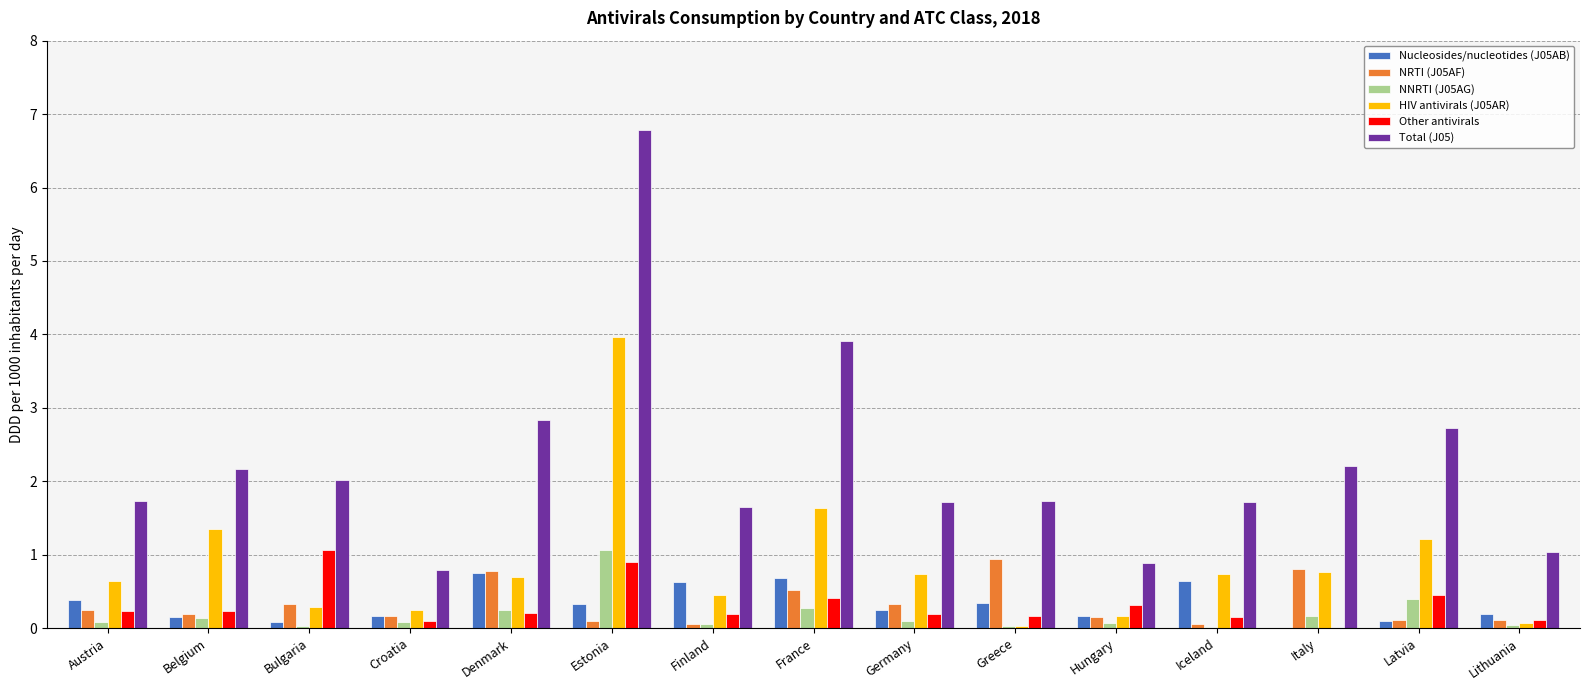

How many groups of bars are there?

15